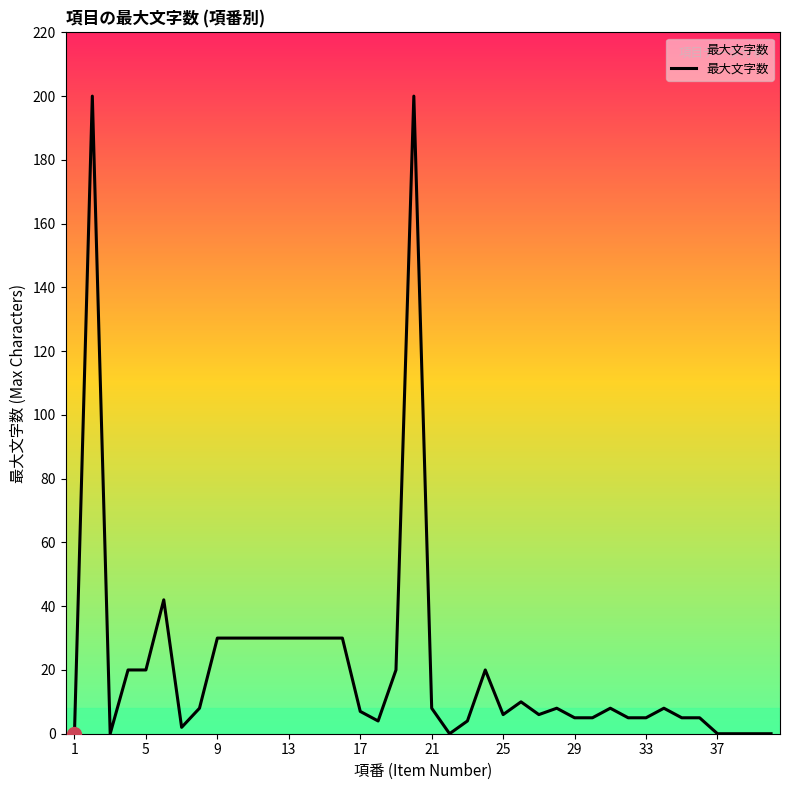

What is the maximum value shown in the chart?

200